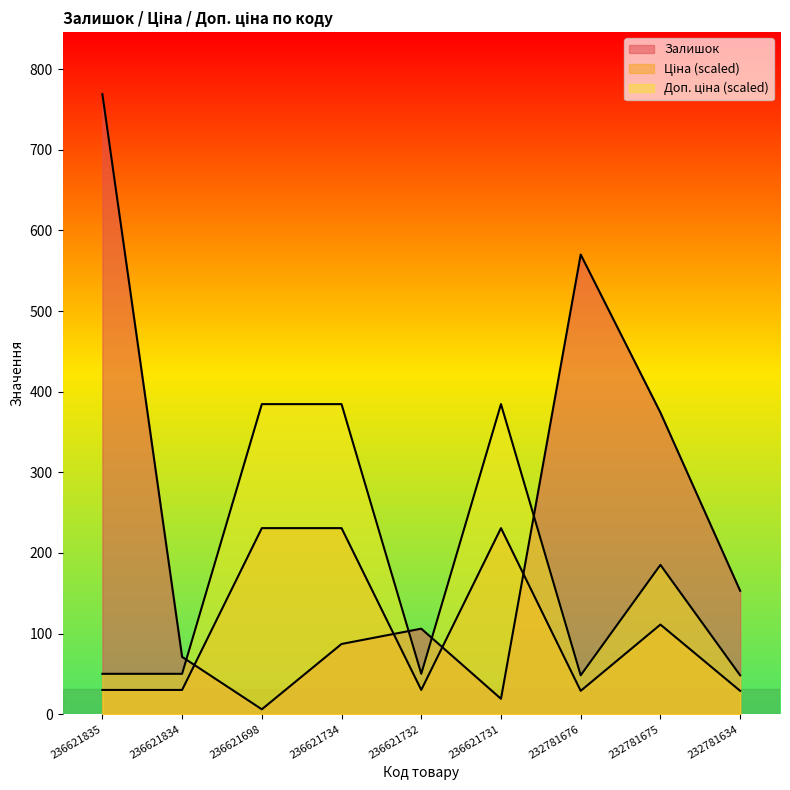

What is the minimum value shown in the chart?

6.0